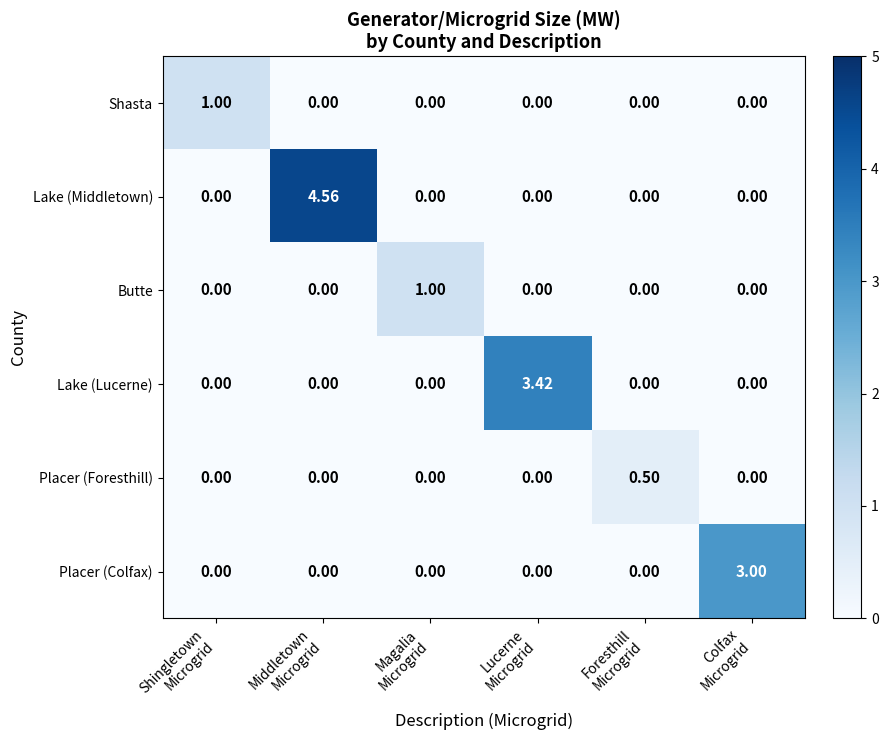

How many series are shown in this chart?

6